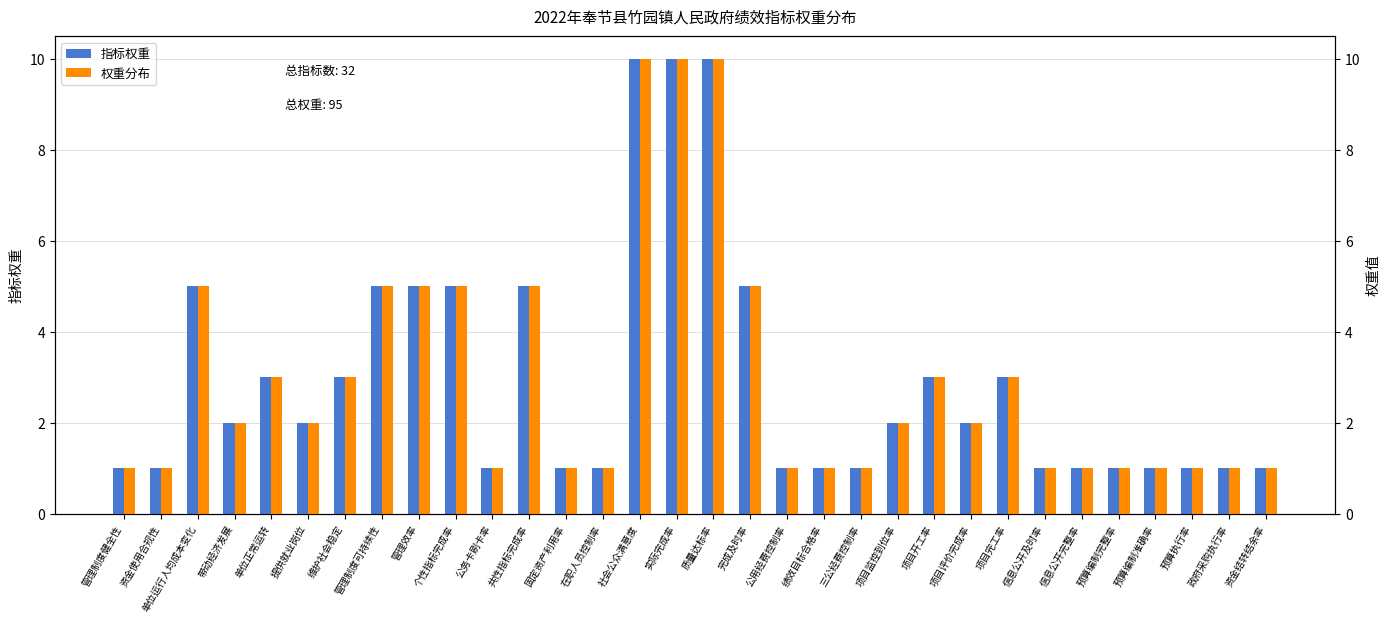

What is the label of the 10th bar from the right?

项目开工率